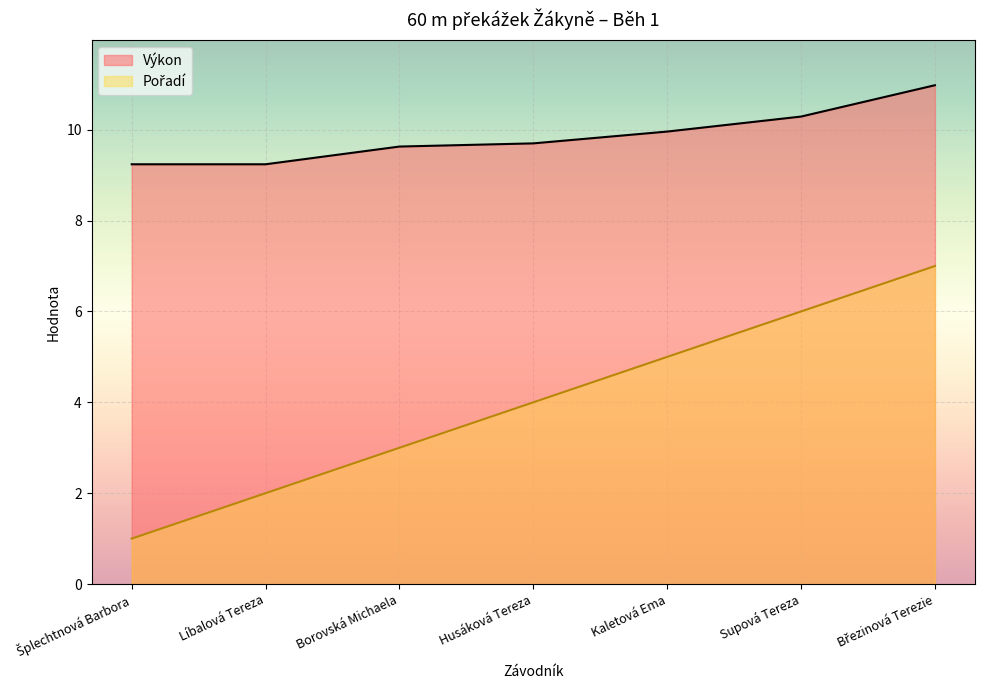

Which series has the widest spread of values?

Pořadí